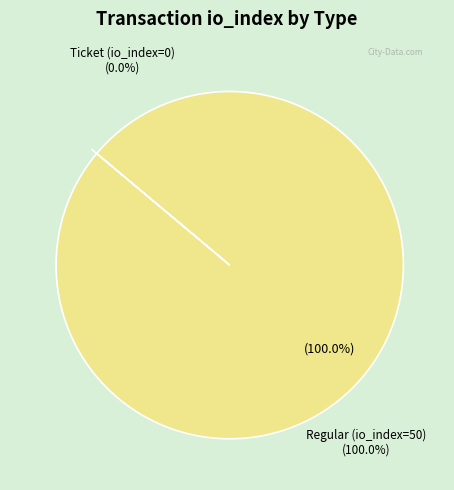

Is Ticket (io_index=0) the majority of the pie?

No